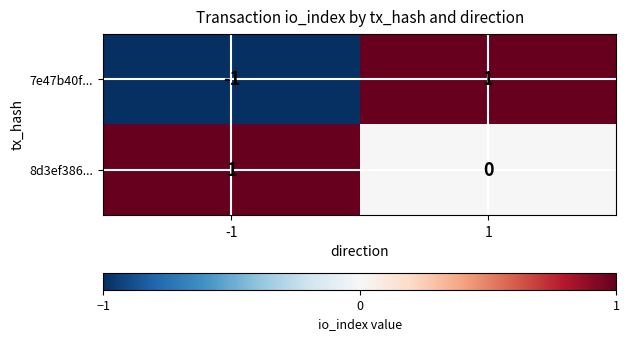

Is it true that 7e47b40f... equals -1 at -1?

True